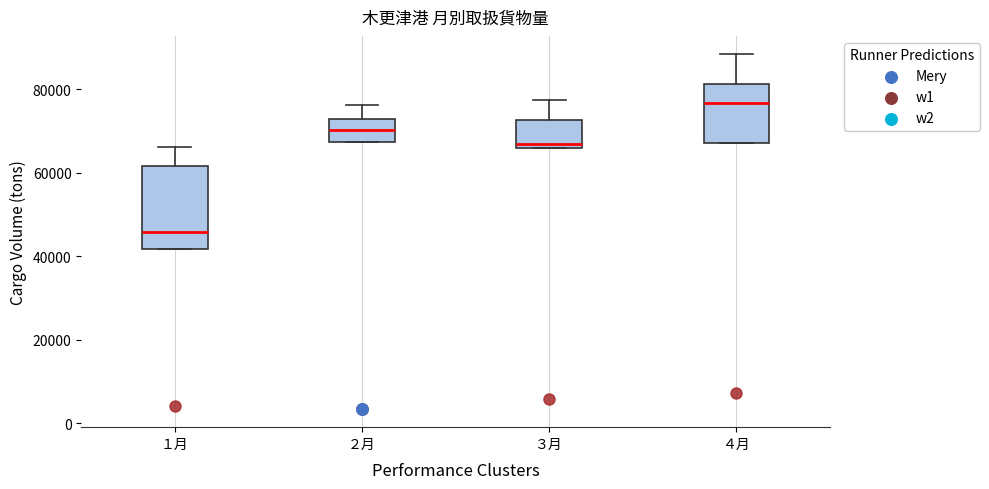

Comparing the boxes themselves (not the whiskers), which one is the tallest?

１月